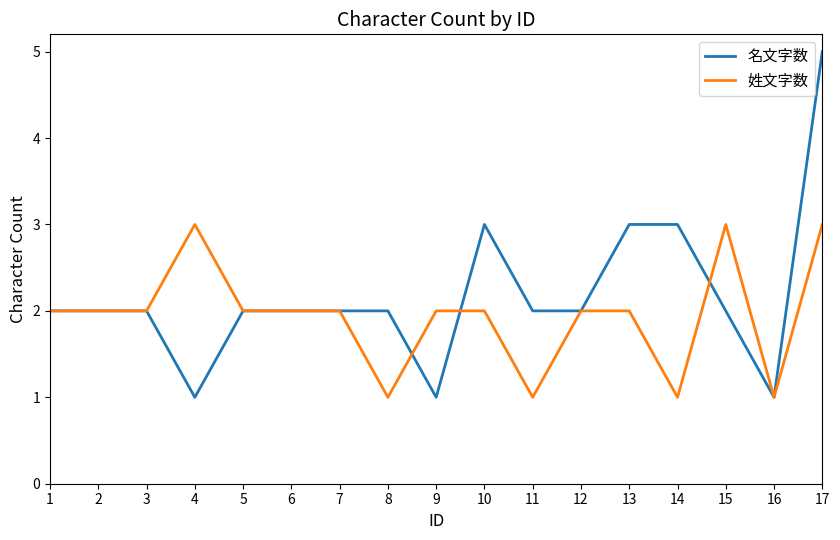

Rank the series at 11 from lowest to highest value.

姓文字数, 名文字数